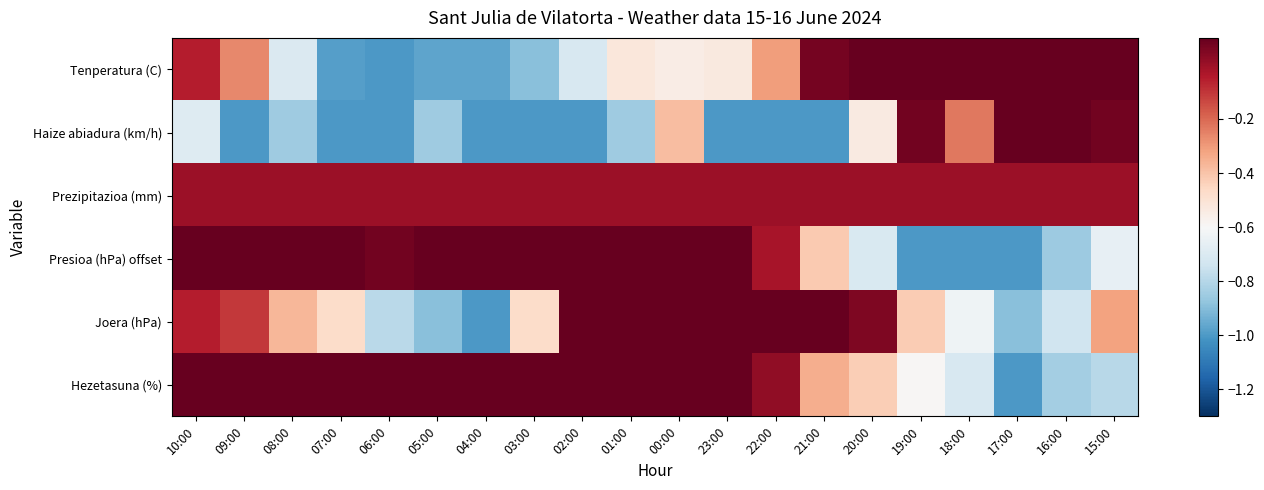

Reading left to right, extract all data points from this chart.

Tenperatura (C): 10:00=-0.1	09:00=-0.3	08:00=-0.7	07:00=-1.0	06:00=-1.0	05:00=-1.0	04:00=-1.0	03:00=-0.9	02:00=-0.7	01:00=-0.5	00:00=-0.5	23:00=-0.5	22:00=-0.3	21:00=0.1	20:00=0.2	19:00=0.5	18:00=0.7	17:00=1.0	16:00=0.9	15:00=1.0
Haize abiadura (km/h): 10:00=-0.7	09:00=-1.0	08:00=-0.8	07:00=-1.0	06:00=-1.0	05:00=-0.8	04:00=-1.0	03:00=-1.0	02:00=-1.0	01:00=-0.8	00:00=-0.4	23:00=-1.0	22:00=-1.0	21:00=-1.0	20:00=-0.5	19:00=0.1	18:00=-0.2	17:00=0.7	16:00=1.0	15:00=0.1
Prezipitazioa (mm): 10:00=0.0	09:00=0.0	08:00=0.0	07:00=0.0	06:00=0.0	05:00=0.0	04:00=0.0	03:00=0.0	02:00=0.0	01:00=0.0	00:00=0.0	23:00=0.0	22:00=0.0	21:00=0.0	20:00=0.0	19:00=0.0	18:00=0.0	17:00=0.0	16:00=0.0	15:00=0.0
Presioa (hPa) offset: 10:00=0.3	09:00=0.2	08:00=0.1	07:00=0.1	06:00=0.1	05:00=0.2	04:00=0.3	03:00=0.6	02:00=0.8	01:00=1.0	00:00=0.8	23:00=0.5	22:00=-0.0	21:00=-0.4	20:00=-0.7	19:00=-1.0	18:00=-1.0	17:00=-1.0	16:00=-0.9	15:00=-0.7
Joera (hPa): 10:00=-0.1	09:00=-0.1	08:00=-0.4	07:00=-0.5	06:00=-0.8	05:00=-0.9	04:00=-1.0	03:00=-0.5	02:00=0.1	01:00=0.8	00:00=1.0	23:00=1.0	22:00=0.8	21:00=0.4	20:00=0.1	19:00=-0.4	18:00=-0.6	17:00=-0.9	16:00=-0.7	15:00=-0.3
Hezetasuna (%): 10:00=0.1	09:00=0.5	08:00=0.8	07:00=1.0	06:00=1.0	05:00=1.0	04:00=0.9	03:00=0.8	02:00=0.6	01:00=0.4	00:00=0.3	23:00=0.4	22:00=0.0	21:00=-0.3	20:00=-0.4	19:00=-0.6	18:00=-0.7	17:00=-1.0	16:00=-0.8	15:00=-0.8